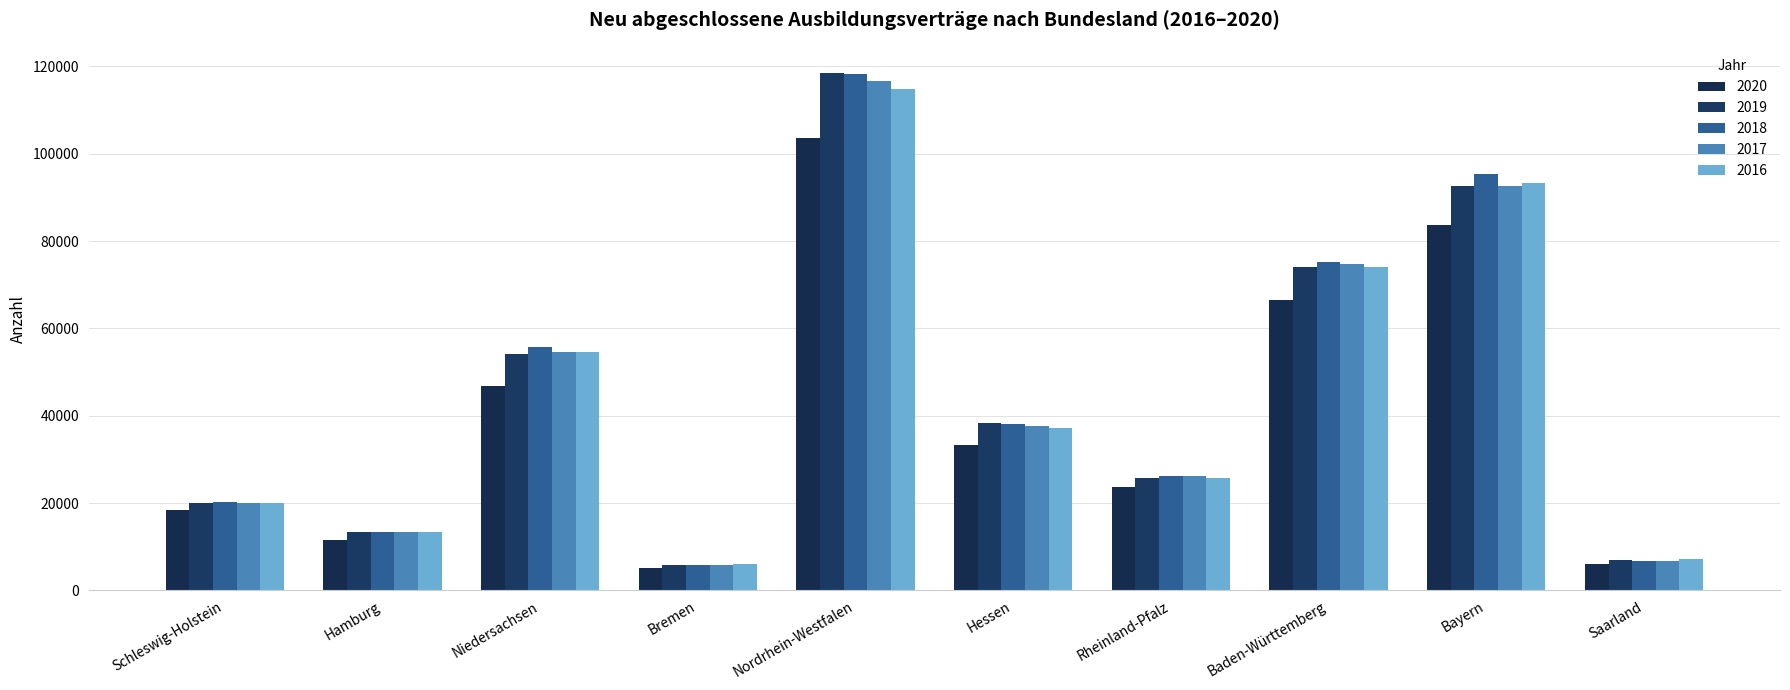

How many categories are shown in the chart?

10